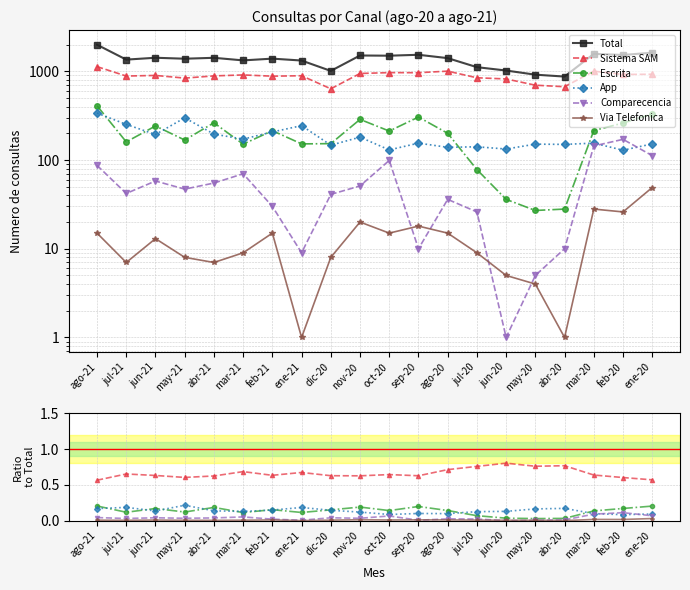

True or false: Via Telefonica and Sistema SAM cross at least once.

False